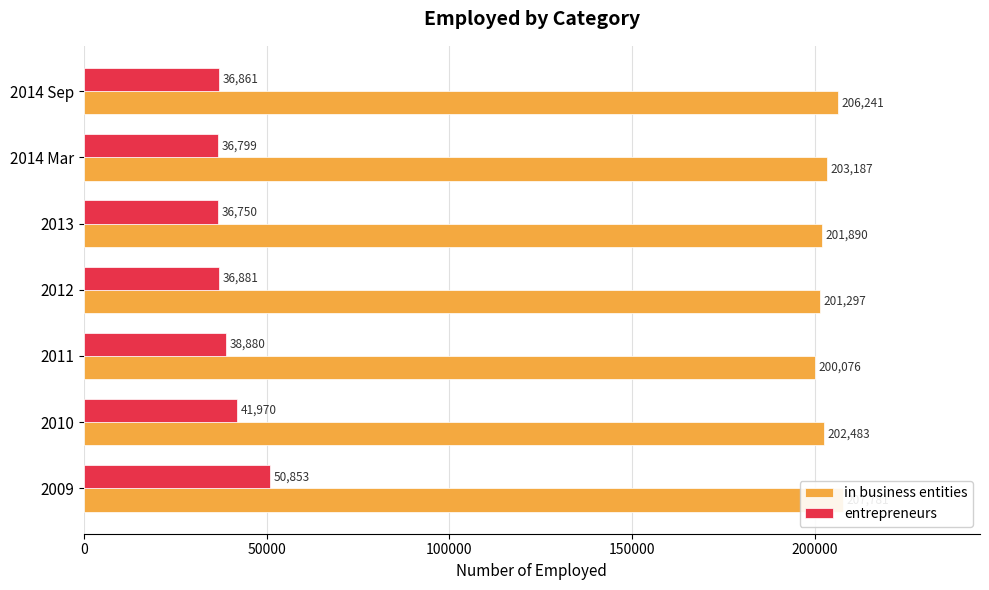

The value of entrepreneurs at 2012 is 56663. True or false?

False